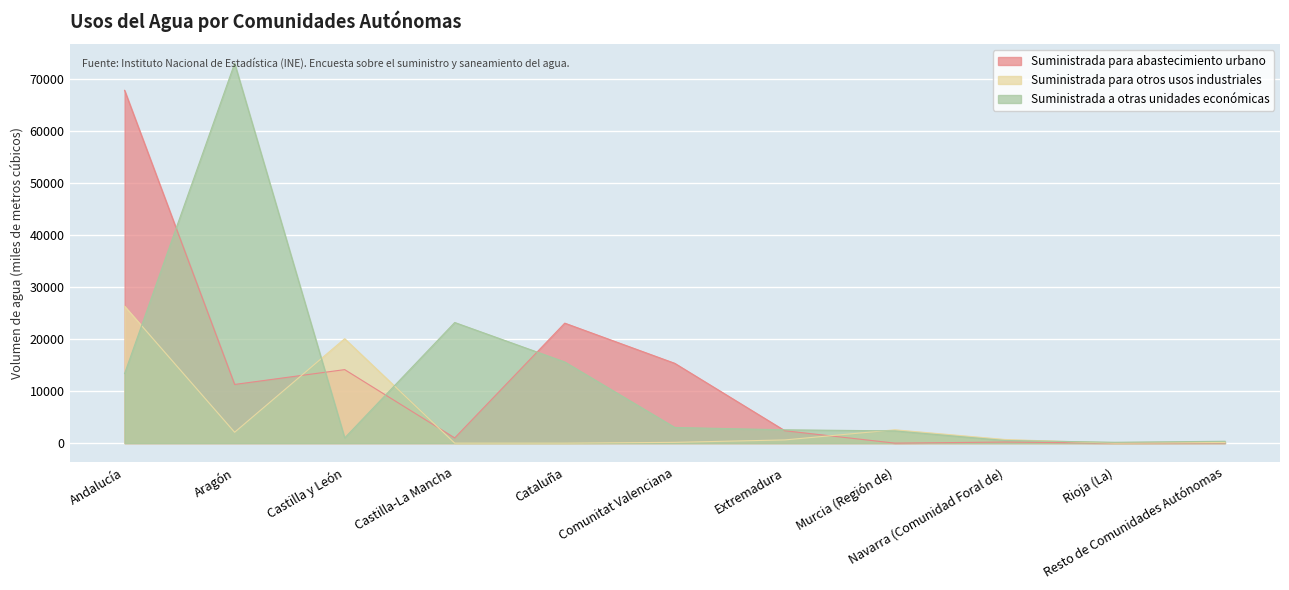

What position from the right is Resto de Comunidades Autónomas?

1